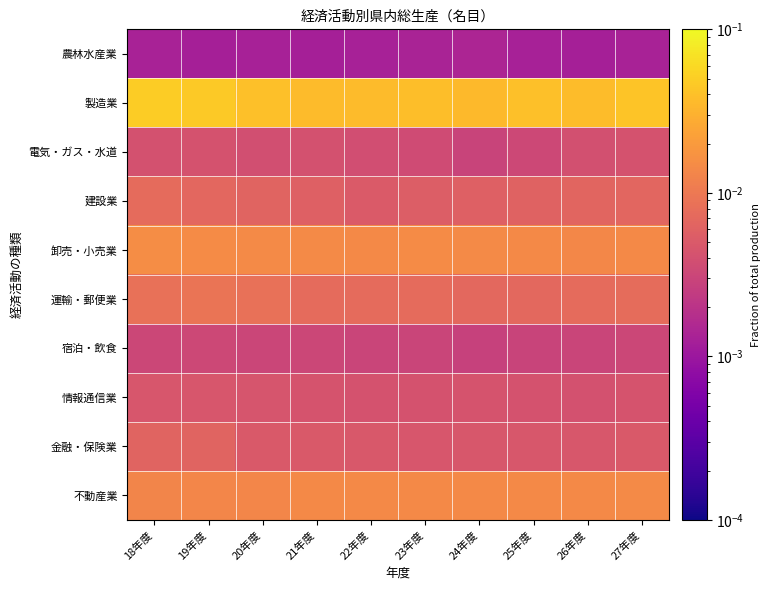

Reading left to right, transcribe all the data shown in this chart.

農林水産業: 18年度=0.0	19年度=0.0	20年度=0.0	21年度=0.0	22年度=0.0	23年度=0.0	24年度=0.0	25年度=0.0	26年度=0.0	27年度=0.0
製造業: 18年度=0.0	19年度=0.0	20年度=0.0	21年度=0.0	22年度=0.0	23年度=0.0	24年度=0.0	25年度=0.0	26年度=0.0	27年度=0.0
電気・ガス・水道: 18年度=0.0	19年度=0.0	20年度=0.0	21年度=0.0	22年度=0.0	23年度=0.0	24年度=0.0	25年度=0.0	26年度=0.0	27年度=0.0
建設業: 18年度=0.0	19年度=0.0	20年度=0.0	21年度=0.0	22年度=0.0	23年度=0.0	24年度=0.0	25年度=0.0	26年度=0.0	27年度=0.0
卸売・小売業: 18年度=0.0	19年度=0.0	20年度=0.0	21年度=0.0	22年度=0.0	23年度=0.0	24年度=0.0	25年度=0.0	26年度=0.0	27年度=0.0
運輸・郵便業: 18年度=0.0	19年度=0.0	20年度=0.0	21年度=0.0	22年度=0.0	23年度=0.0	24年度=0.0	25年度=0.0	26年度=0.0	27年度=0.0
宿泊・飲食: 18年度=0.0	19年度=0.0	20年度=0.0	21年度=0.0	22年度=0.0	23年度=0.0	24年度=0.0	25年度=0.0	26年度=0.0	27年度=0.0
情報通信業: 18年度=0.0	19年度=0.0	20年度=0.0	21年度=0.0	22年度=0.0	23年度=0.0	24年度=0.0	25年度=0.0	26年度=0.0	27年度=0.0
金融・保険業: 18年度=0.0	19年度=0.0	20年度=0.0	21年度=0.0	22年度=0.0	23年度=0.0	24年度=0.0	25年度=0.0	26年度=0.0	27年度=0.0
不動産業: 18年度=0.0	19年度=0.0	20年度=0.0	21年度=0.0	22年度=0.0	23年度=0.0	24年度=0.0	25年度=0.0	26年度=0.0	27年度=0.0